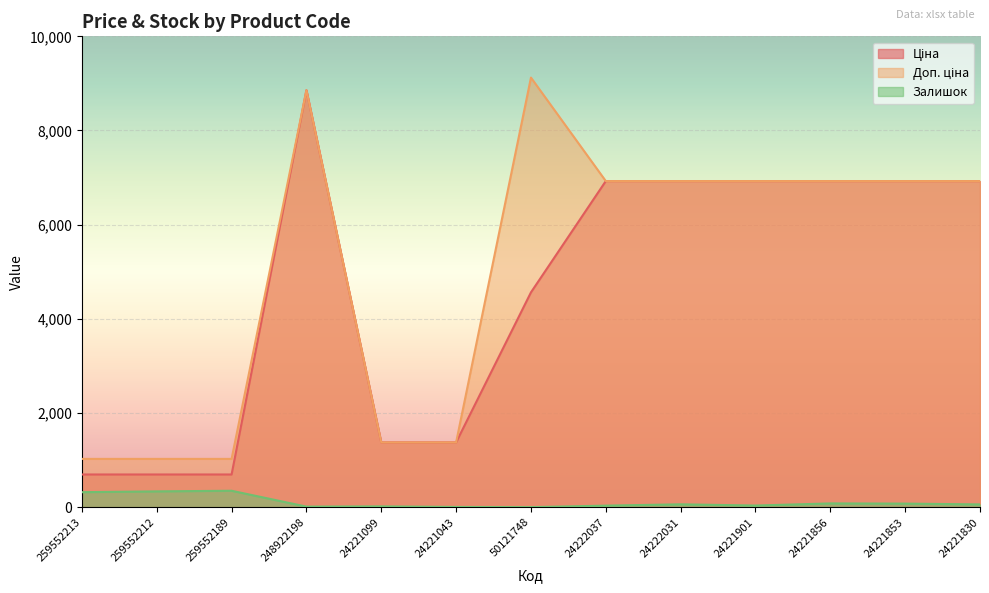

At which category does Залишок reach its first local valley?

248922198